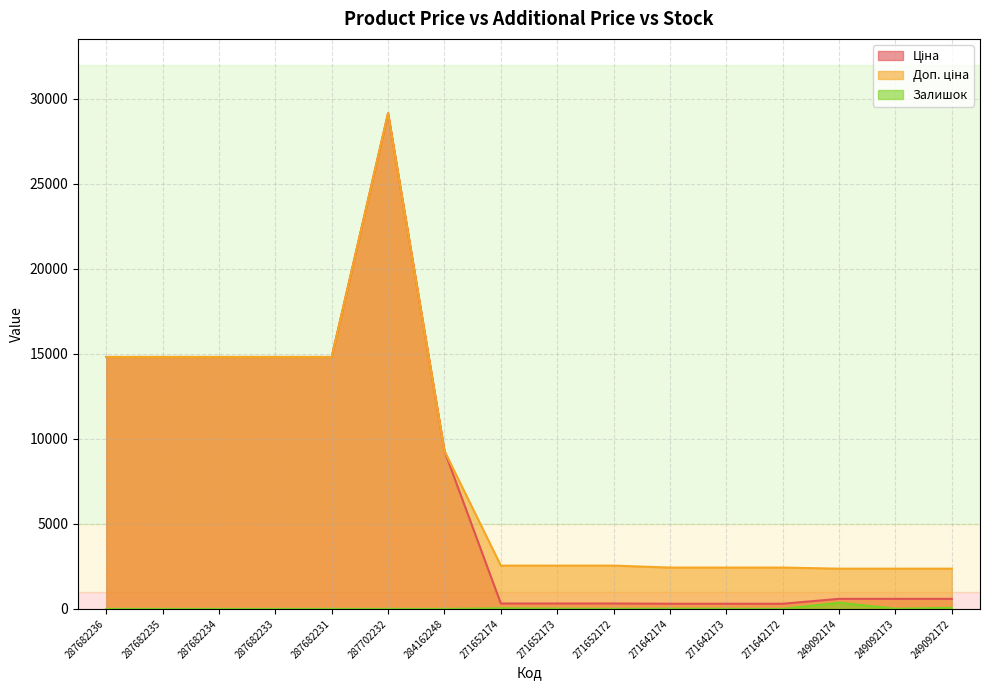

What is the approximate value of Залишок at 249092172?

63.0